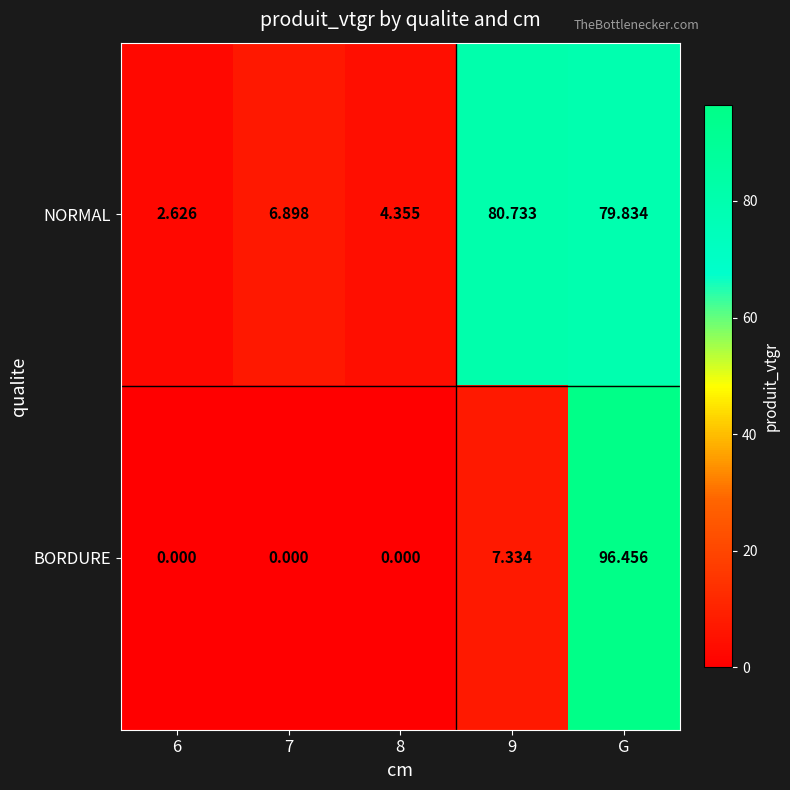

Which label corresponds to the largest value in the chart?

G